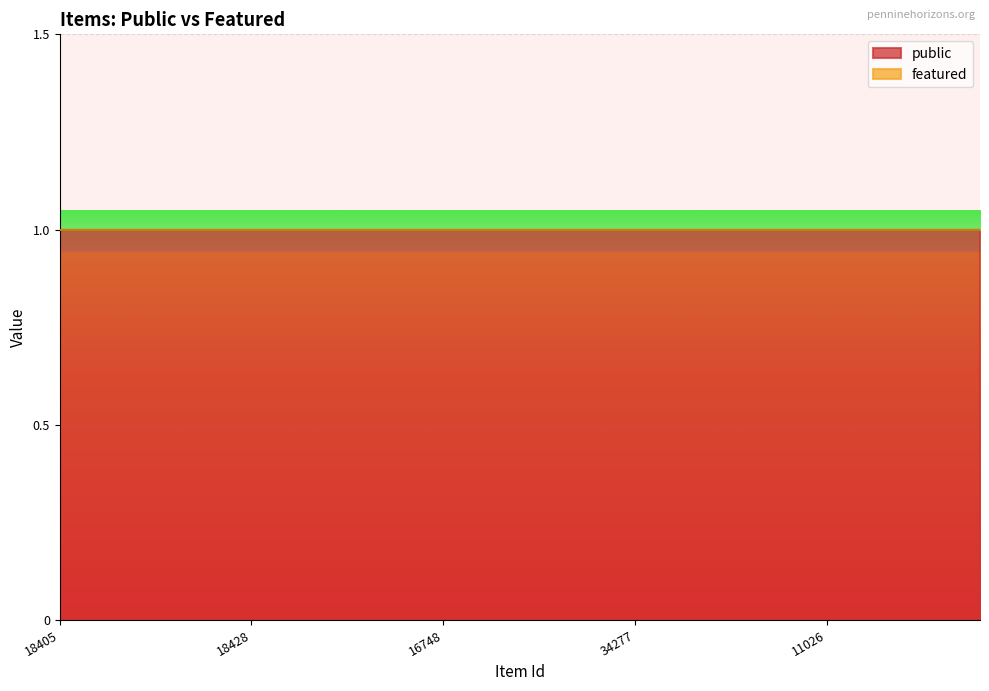

How many series are shown in this chart?

2